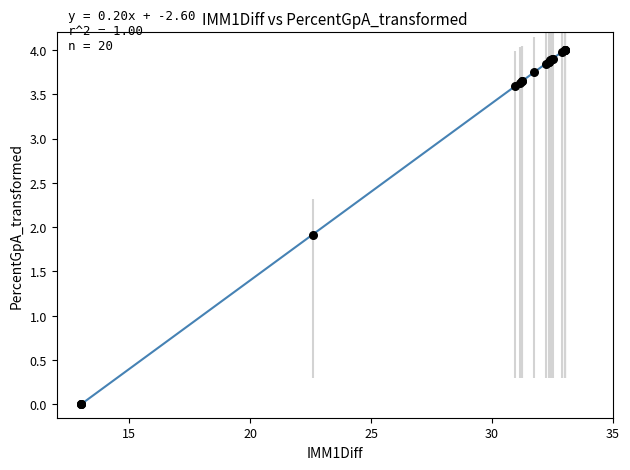

What Y value in the scatter plot is closest to 2?

1.9